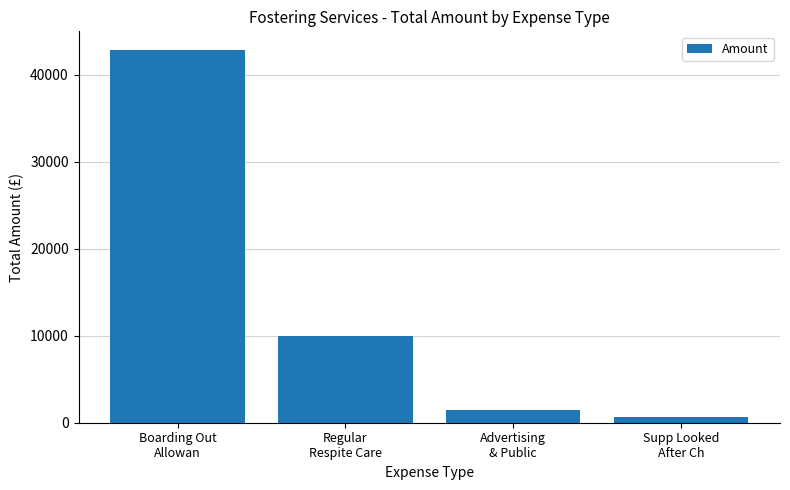

Reading right to left, what are all the values shown in this chart?

Supp Looked
After Ch=686.0	Advertising
& Public=1407.5	Regular
Respite Care=9943.0	Boarding Out
Allowan=42869.3